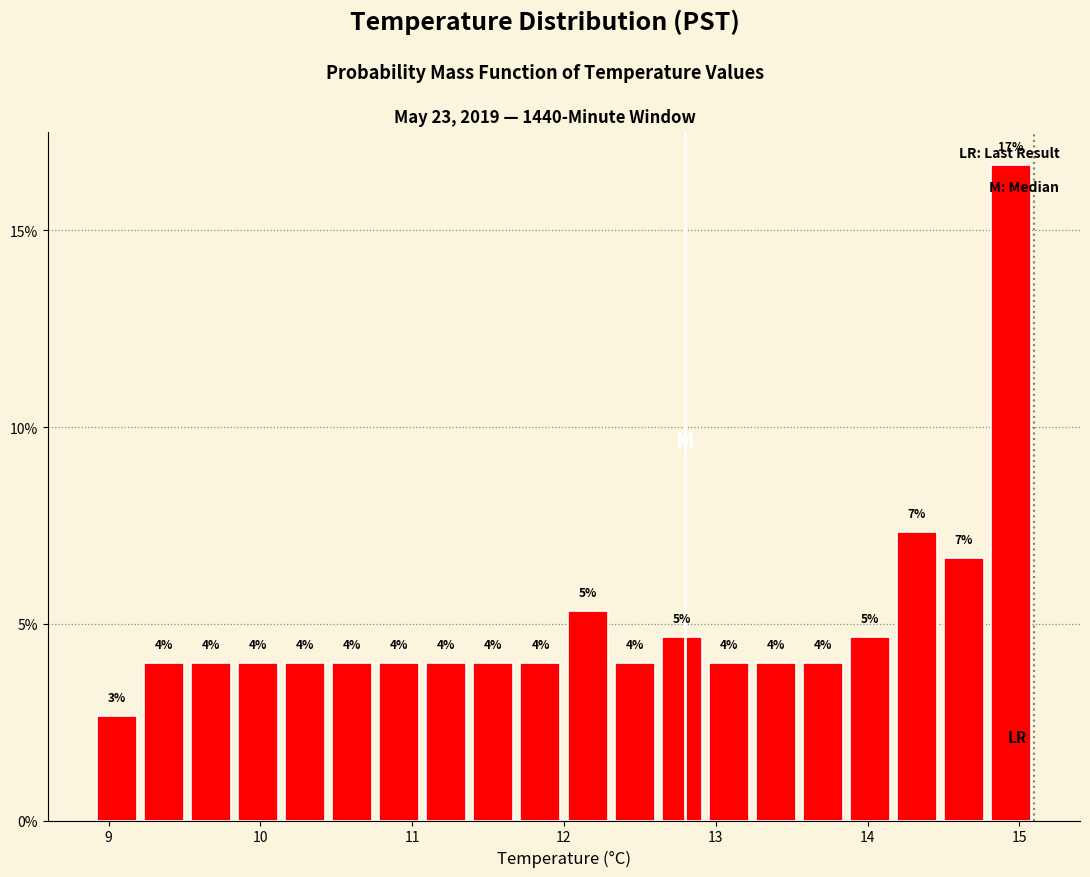

Read against the x-axis, roughly where is the centre of the tallest bar?

14.9